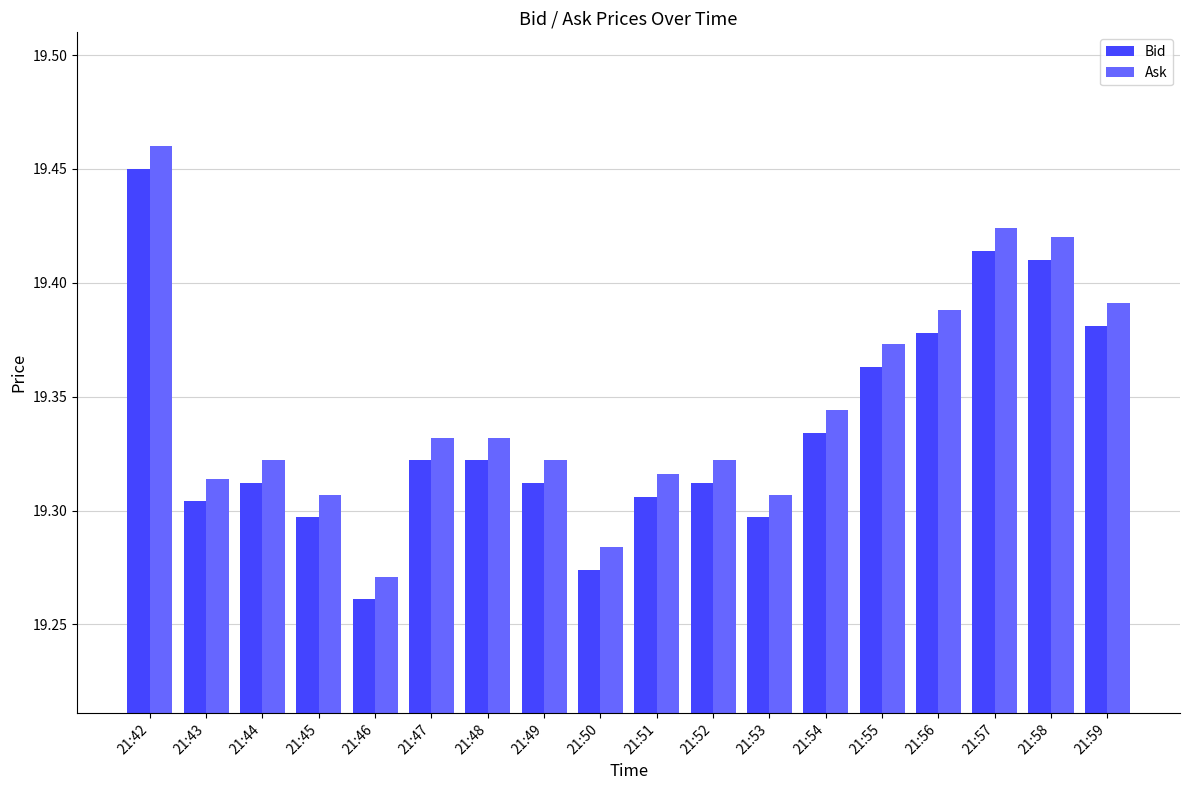

Is the value of Ask at 21:56 greater than the value of Bid at 21:52?

Yes